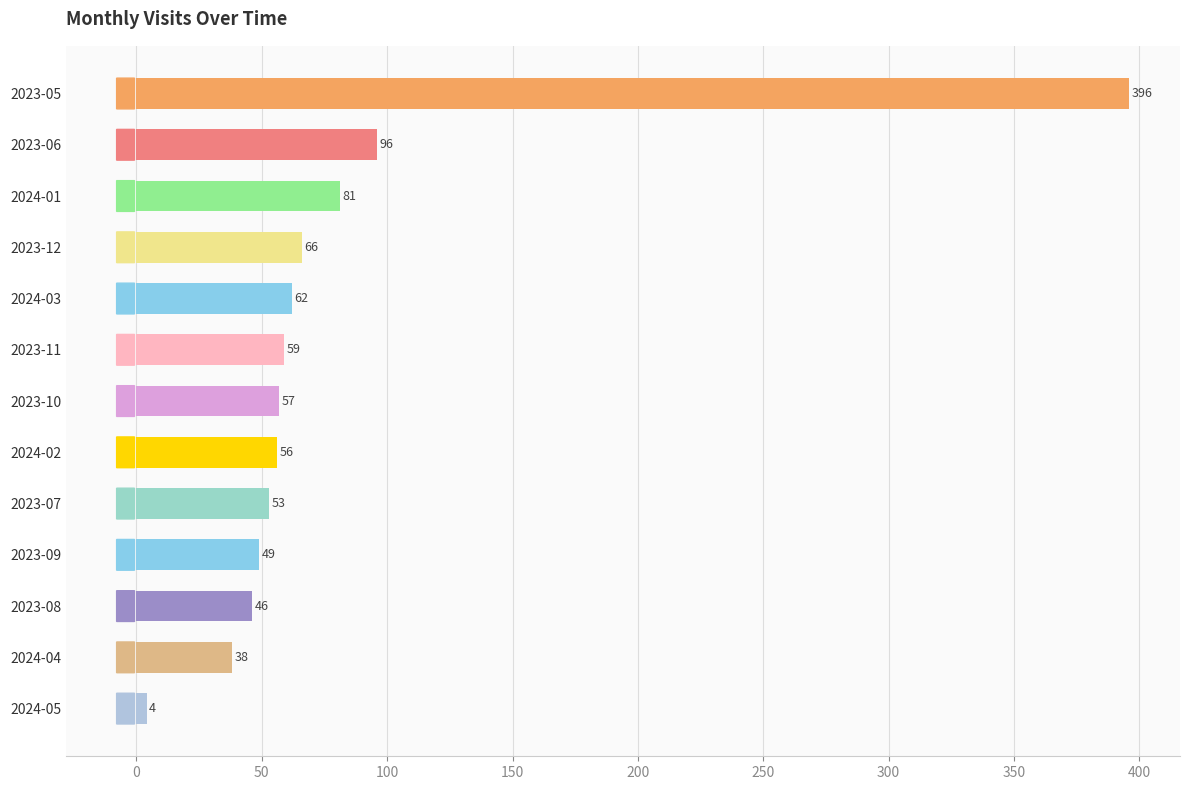

Which label corresponds to the smallest value in the chart?

2024-05